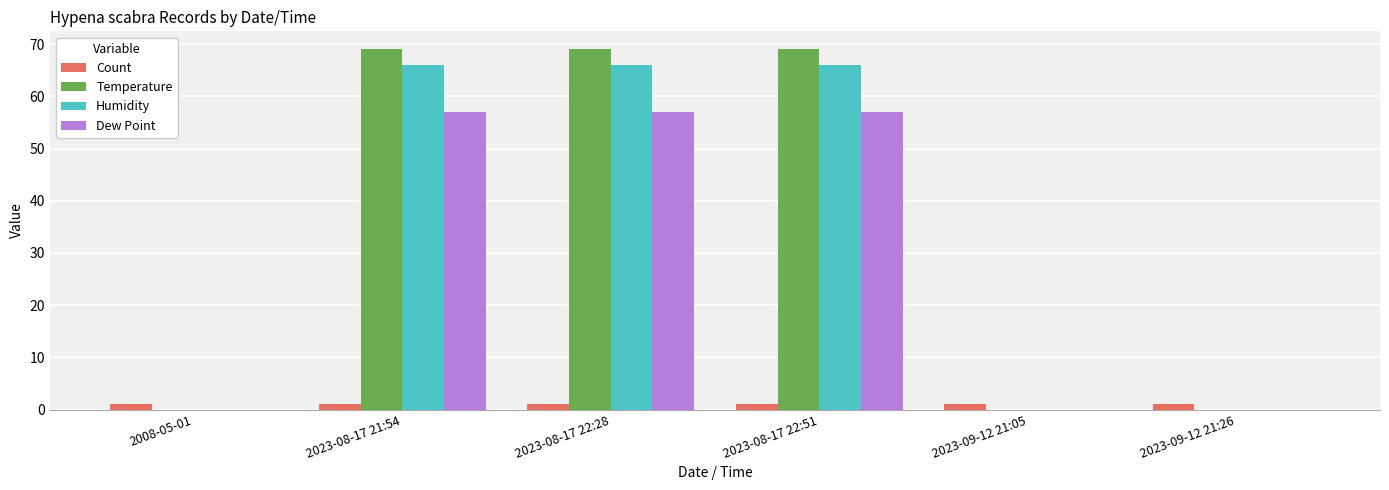

Between 2023-08-17 21:54 and 2023-09-12 21:05, which series saw the biggest shift?

Temperature